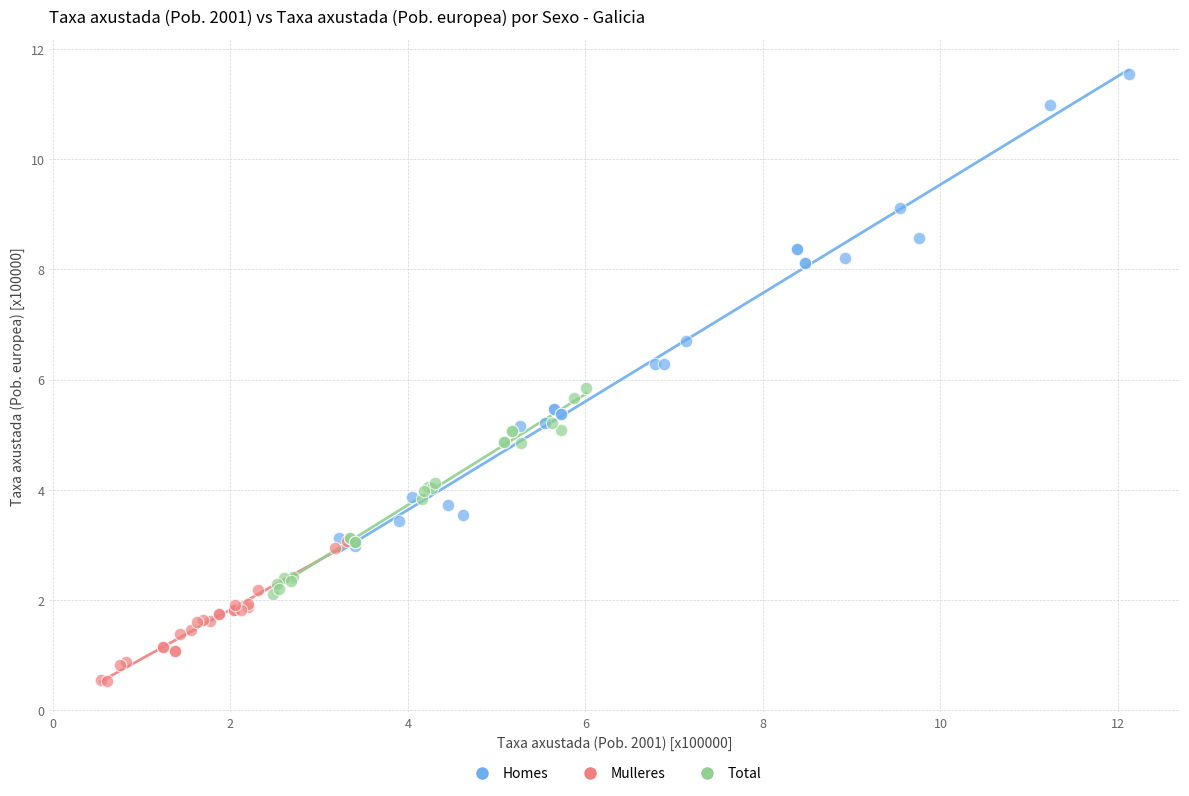

What are all the series names shown in the legend?

Homes, Mulleres, Total